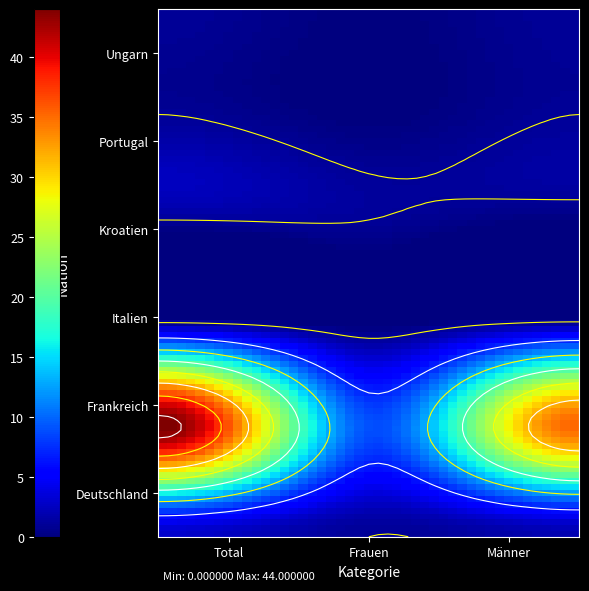

What is the difference between the maximum and minimum values in the Deutschland series?

2